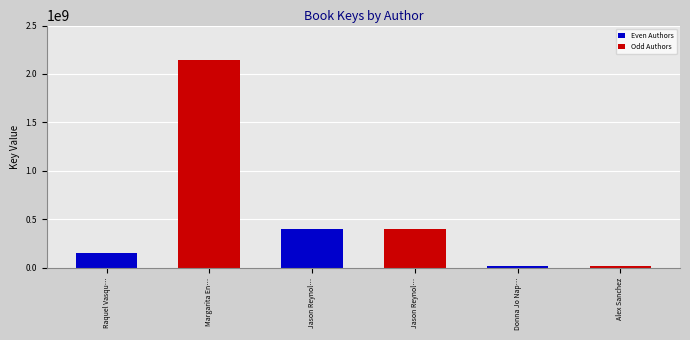

Approximately how many times larger is the value at Raquel Vasqu… compared to Alex Sanchez?

7.4